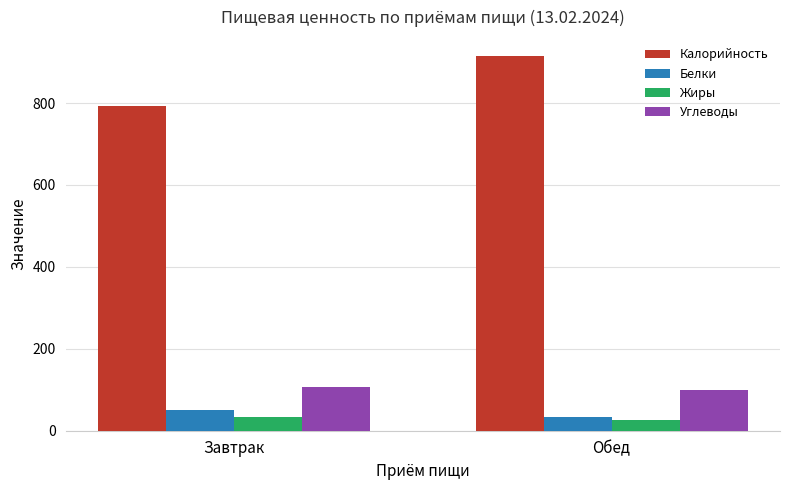

The Углеводы series shows 35.8 at Обед. True or false?

False